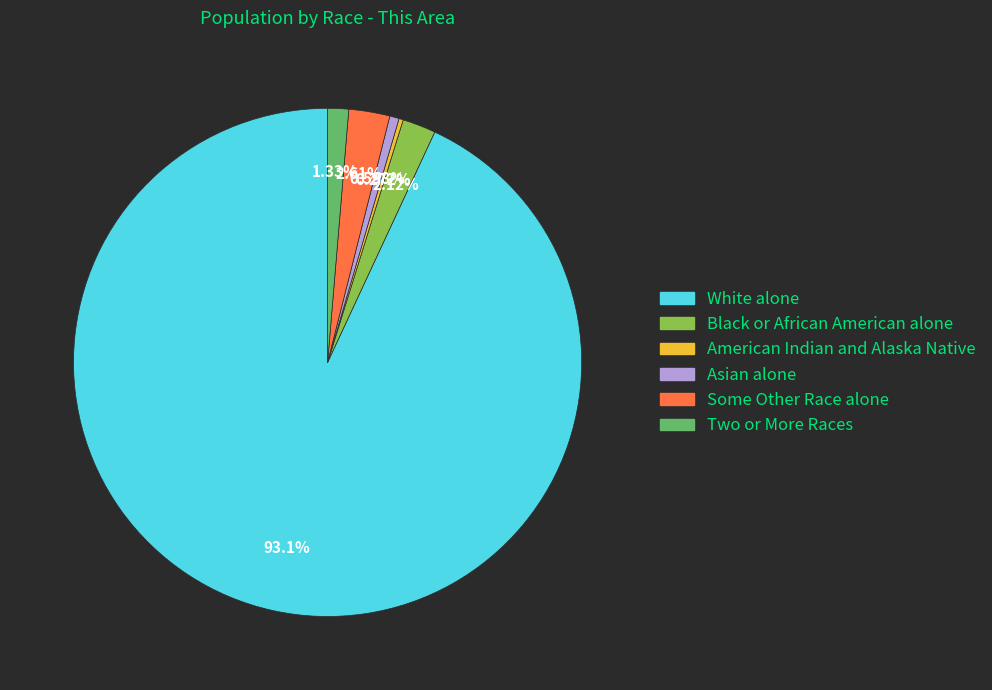

Combined, do Some Other Race alone and Two or More Races account for over 50%?

No